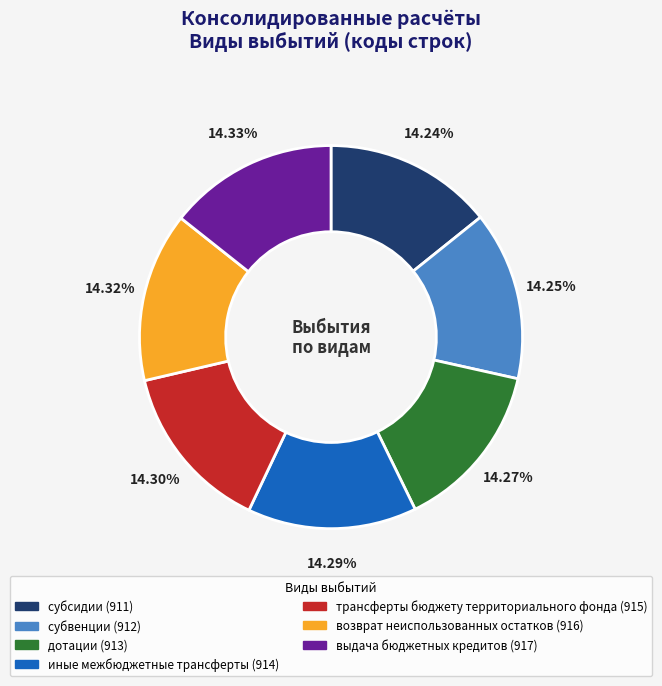

How many slices are in this pie chart?

7